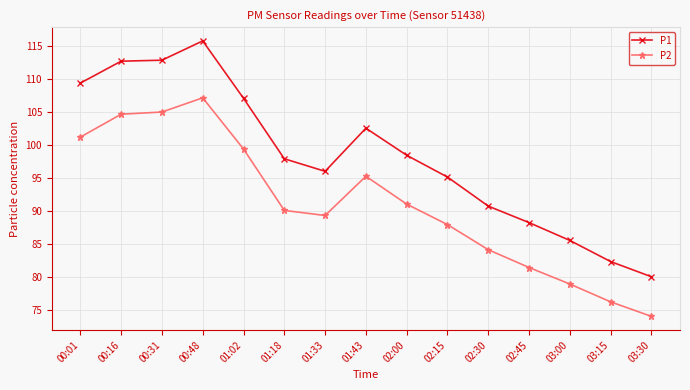

What are all the series names shown in the legend?

P1, P2